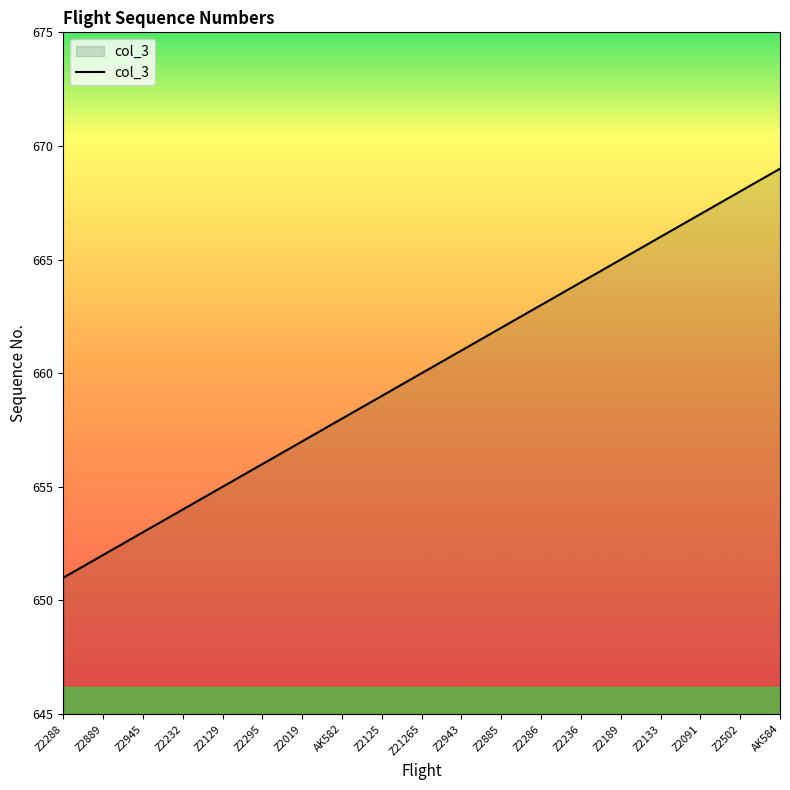

Count the number of categories in the chart.

19